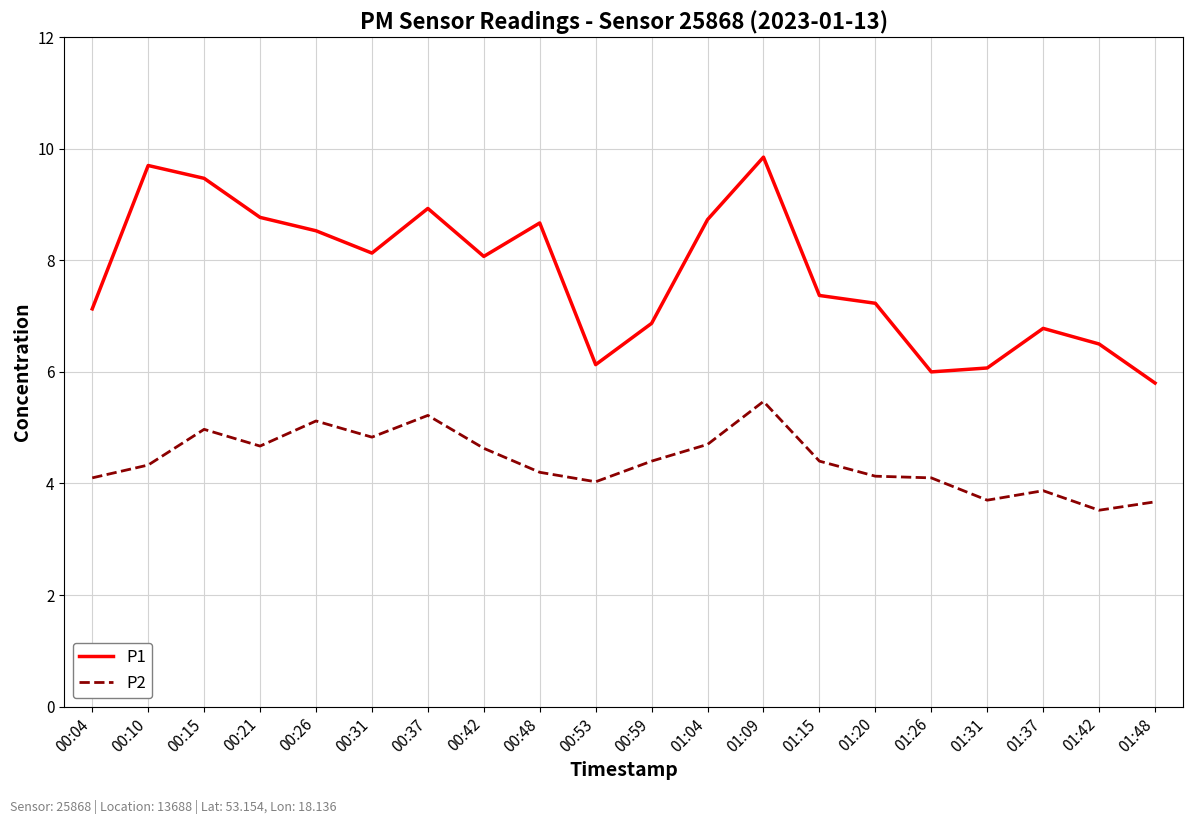

Which series has the largest total across all categories?

P1